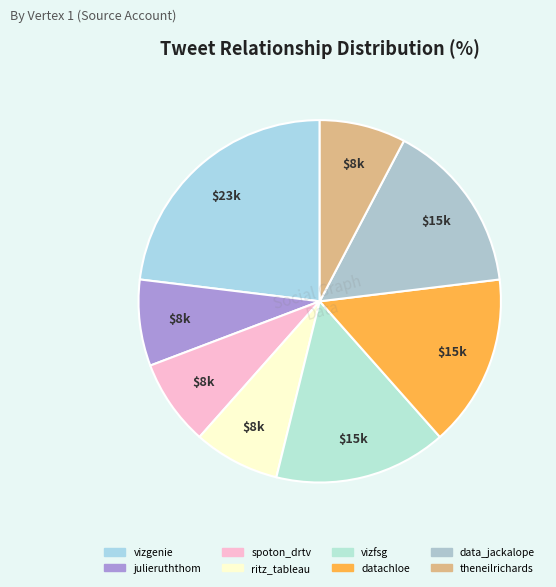

Rank the categories by value from highest to lowest.

vizgenie, vizfsg, datachloe, data_jackalope, julieruththom, spoton_drtv, ritz_tableau, theneilrichards